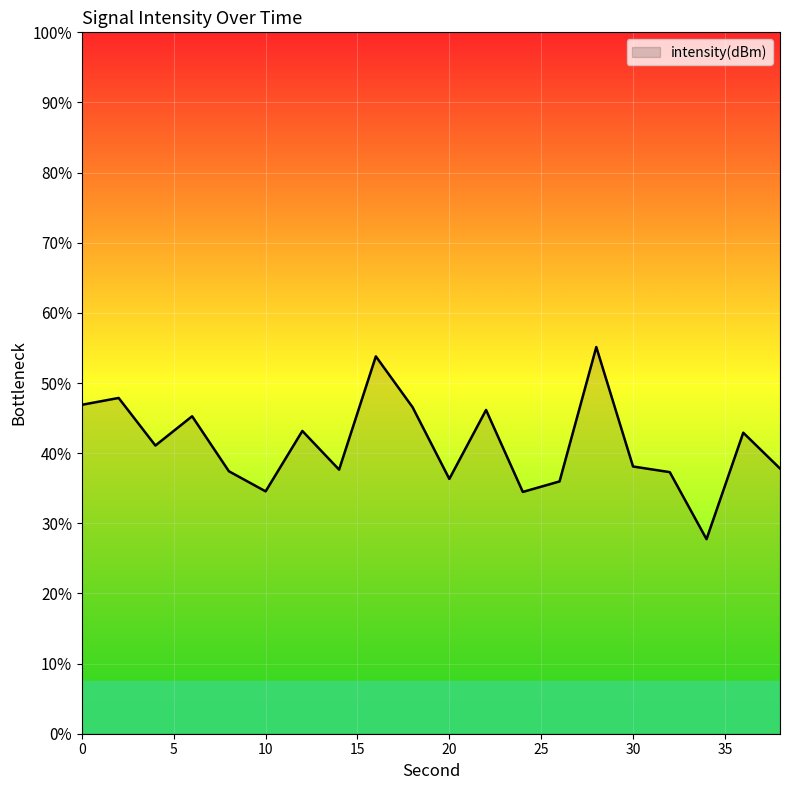

What is the difference between the values at 18 and 32?

1.9